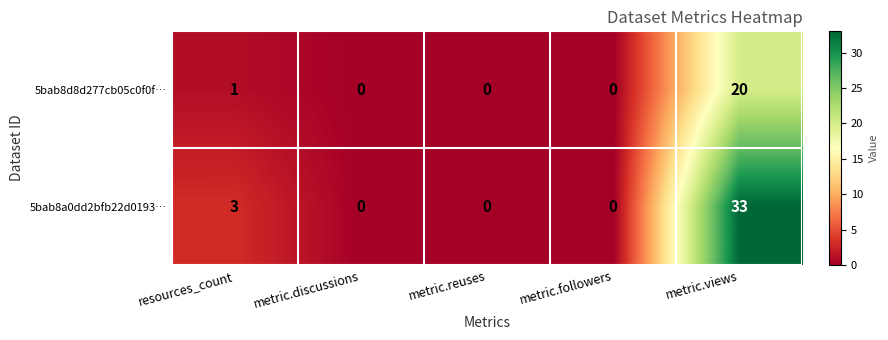

At which category does the chart reach its peak across all series?

metric.views